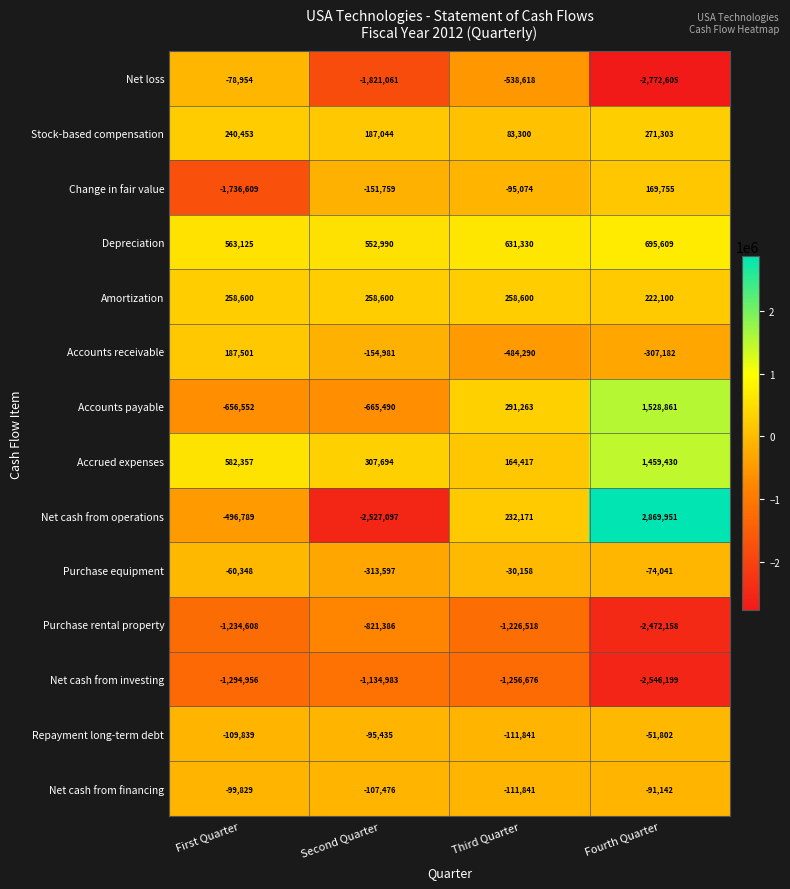

How many Net loss values are between -1821061 and -78954?

3